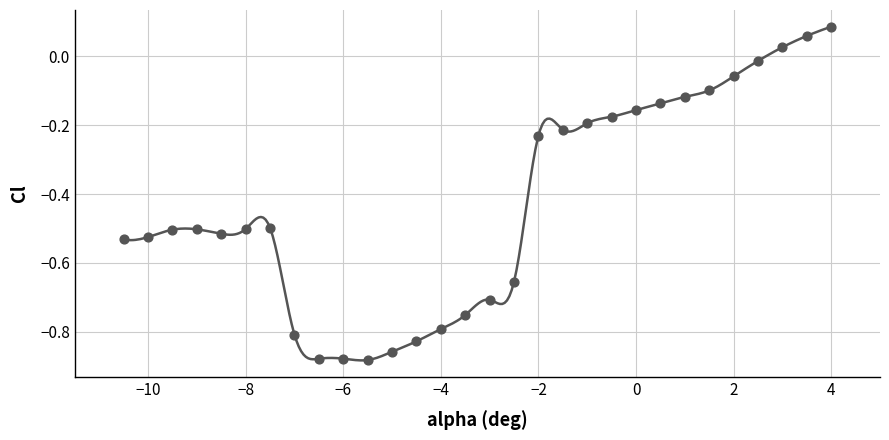

What is the range of Y values (max minus min)?

1.0